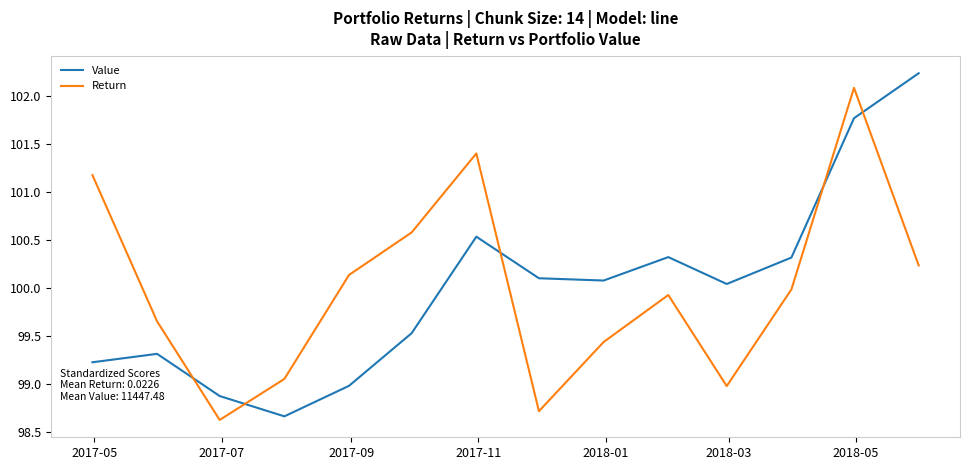

What is the maximum value shown in the chart?

102.2